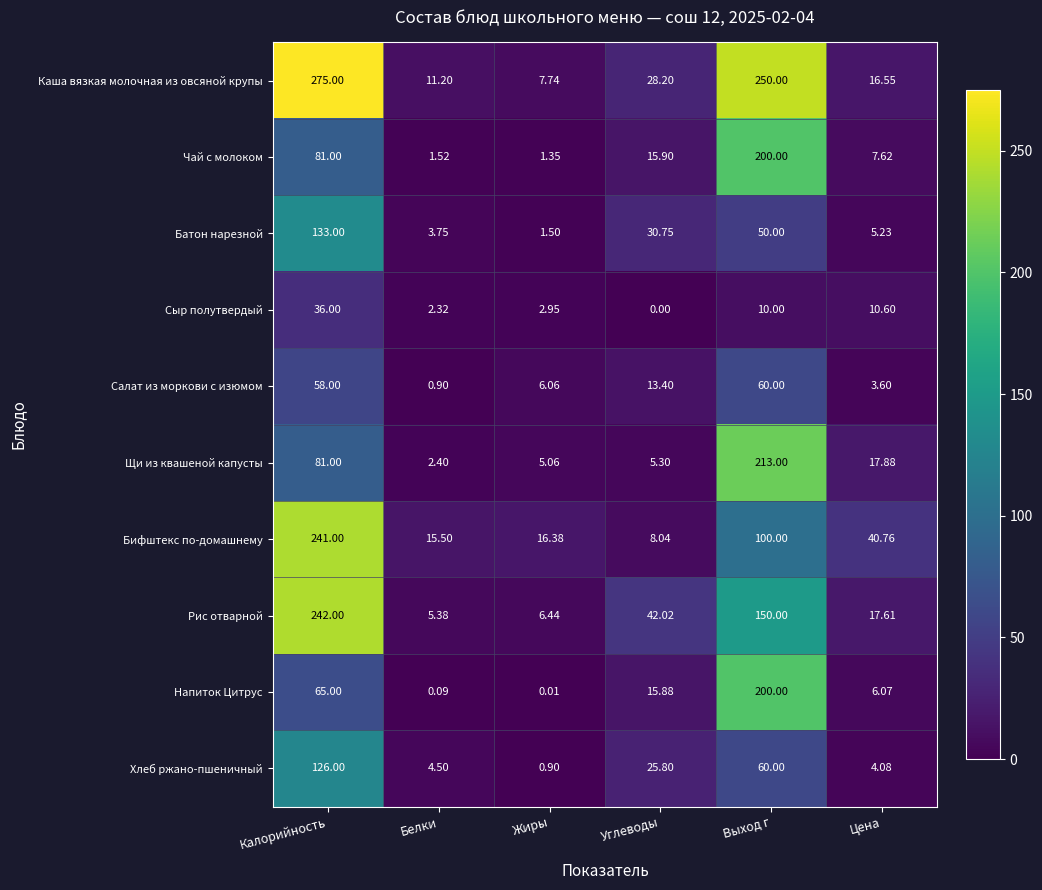

At which label is Рис отварной closest to 123?

Выход г